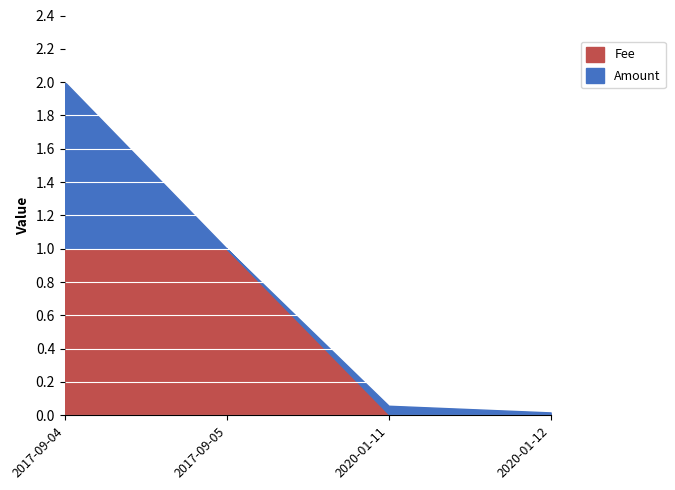

At which category is the sum across all series the highest?

2017-09-04